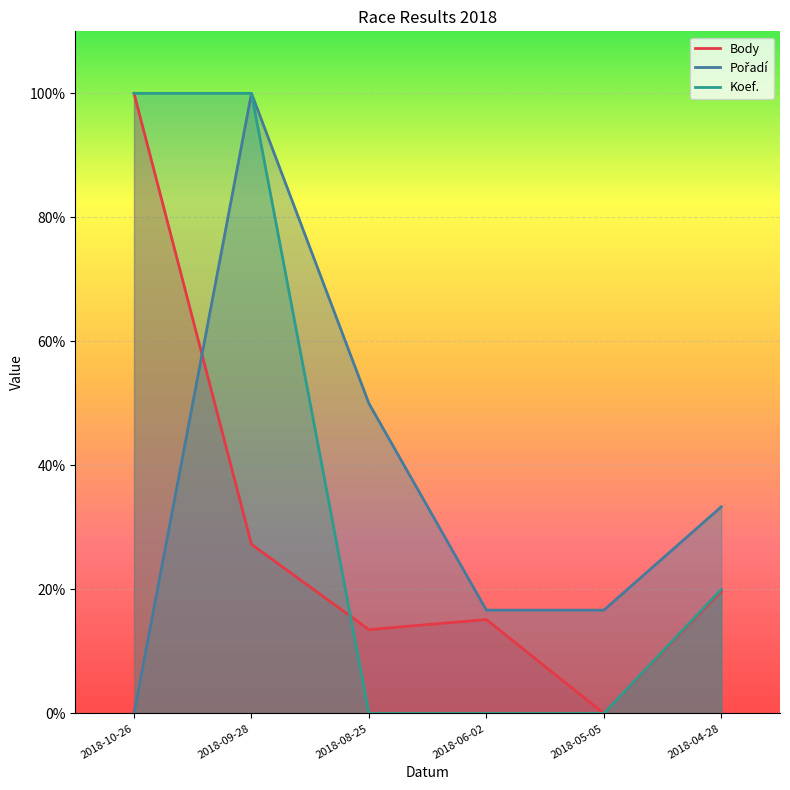

How many lines are shown in the chart?

3